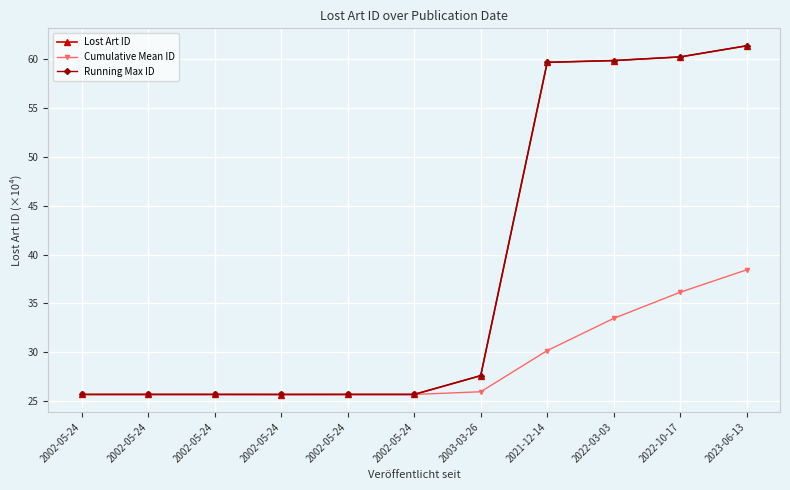

List the series in order of their peak value, highest first.

Lost Art ID, Running Max ID, Cumulative Mean ID